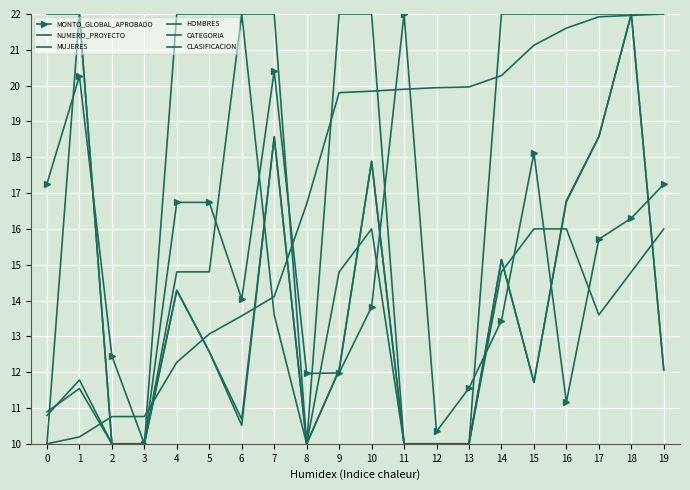

Is it true that MUJERES equals 10.0 at 3?

True